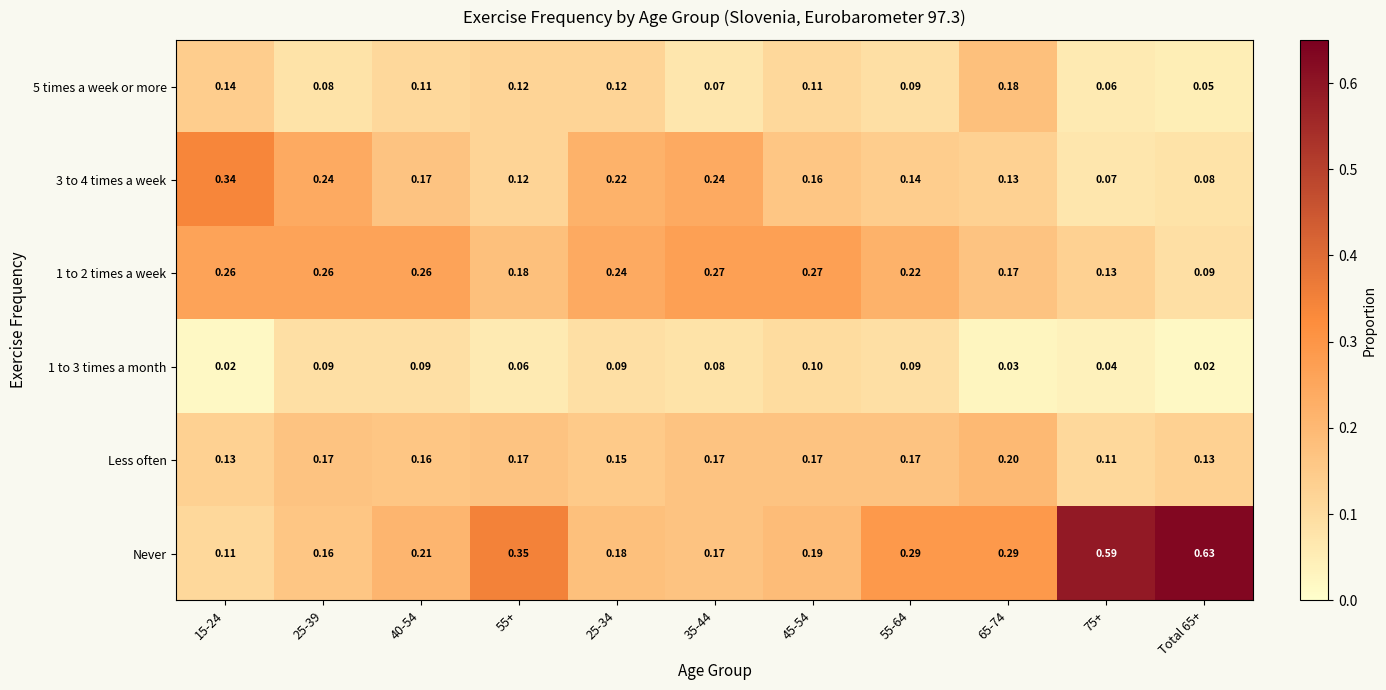

Which series changed the most between 25-39 and 75+?

Never